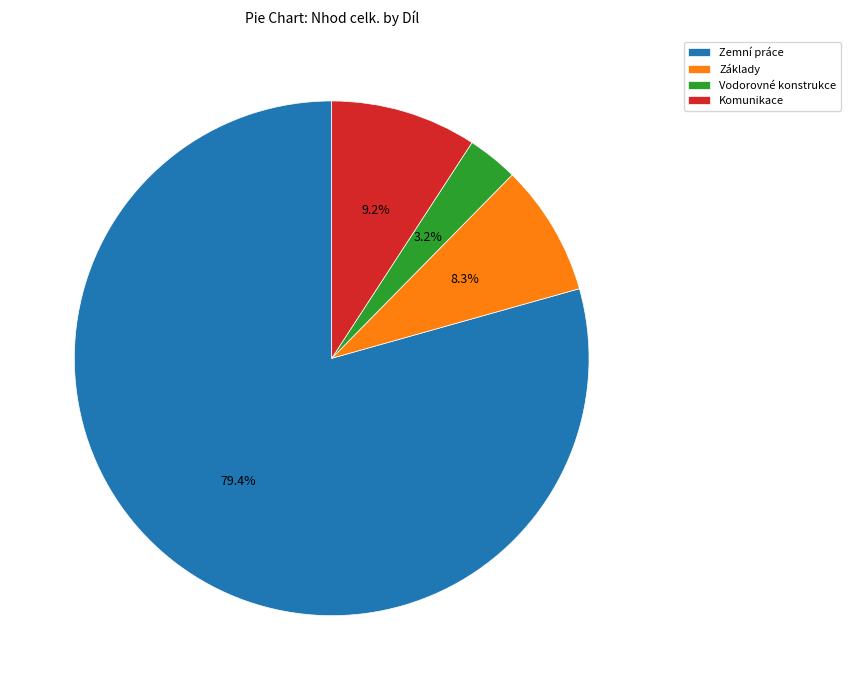

Do Vodorovné konstrukce and Komunikace together represent more than half of the pie?

No